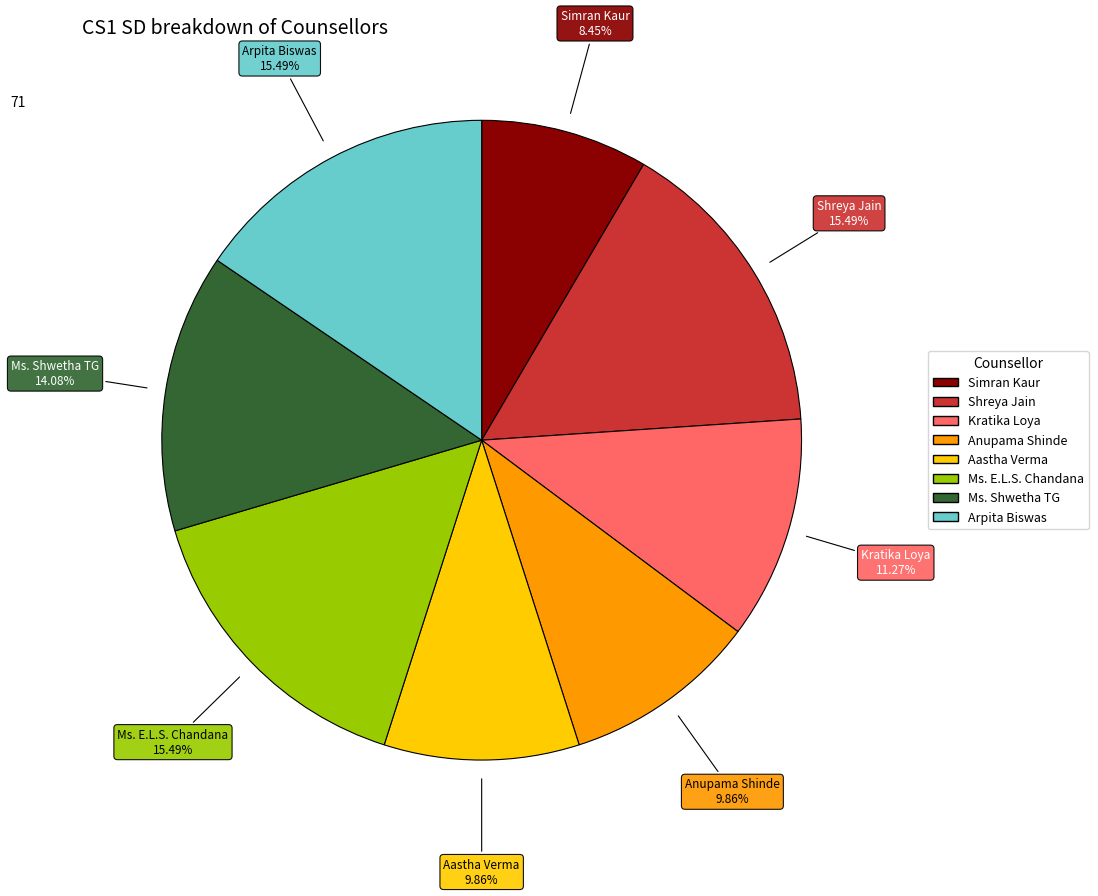

How many slices are in this pie chart?

8